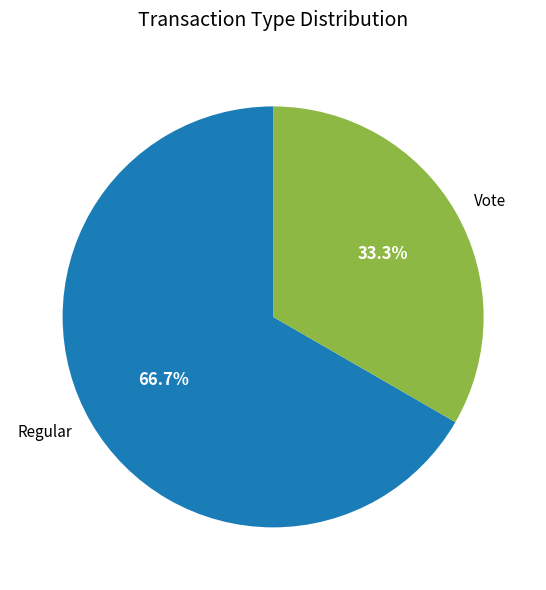

Combined, what portion of the pie is Regular and Vote?

100.0%